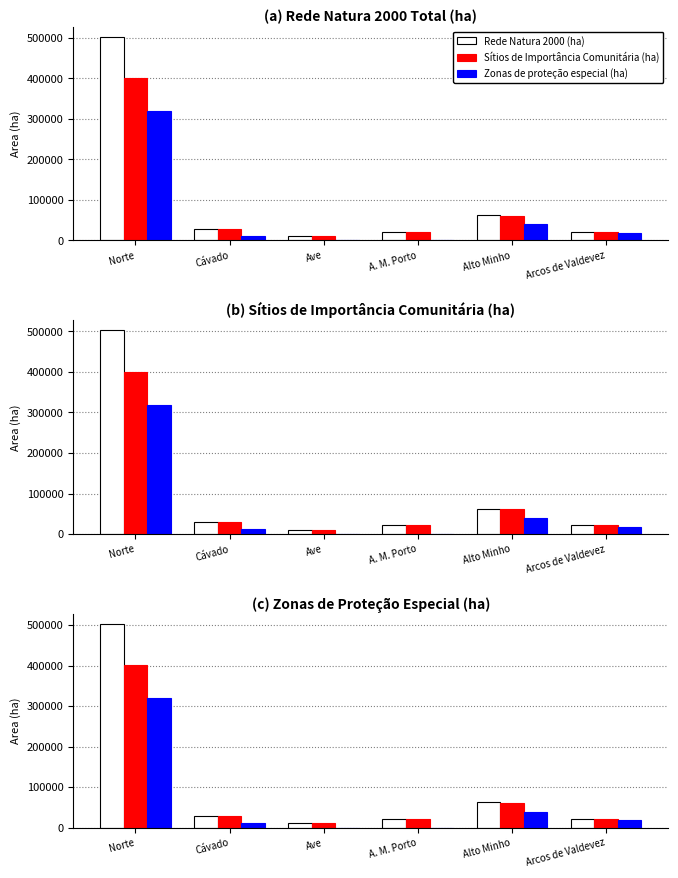

Rank the series at Norte from highest to lowest value.

Rede Natura 2000 (ha), Sítios de Importância Comunitária (ha), Zonas de proteção especial (ha)